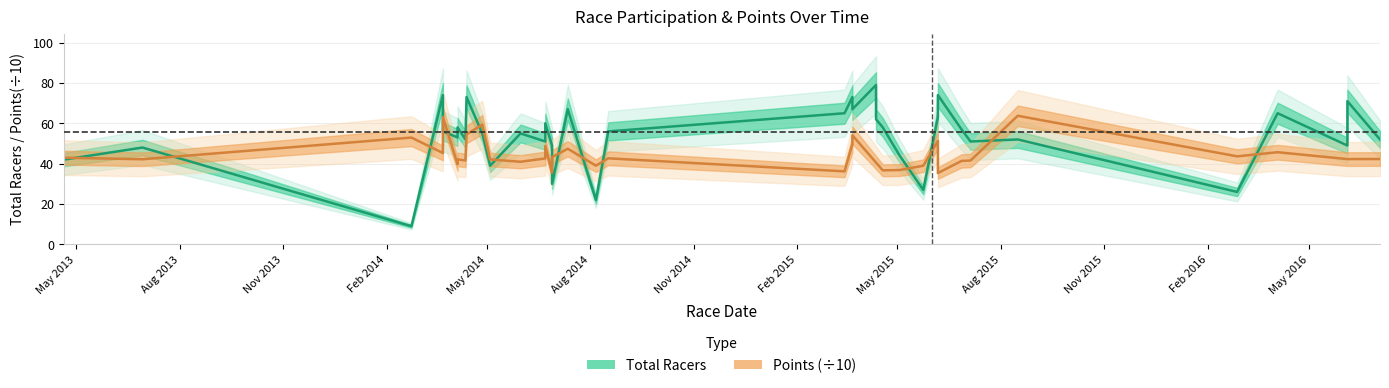

The value at 2016-04-03 is 65. True or false?

True